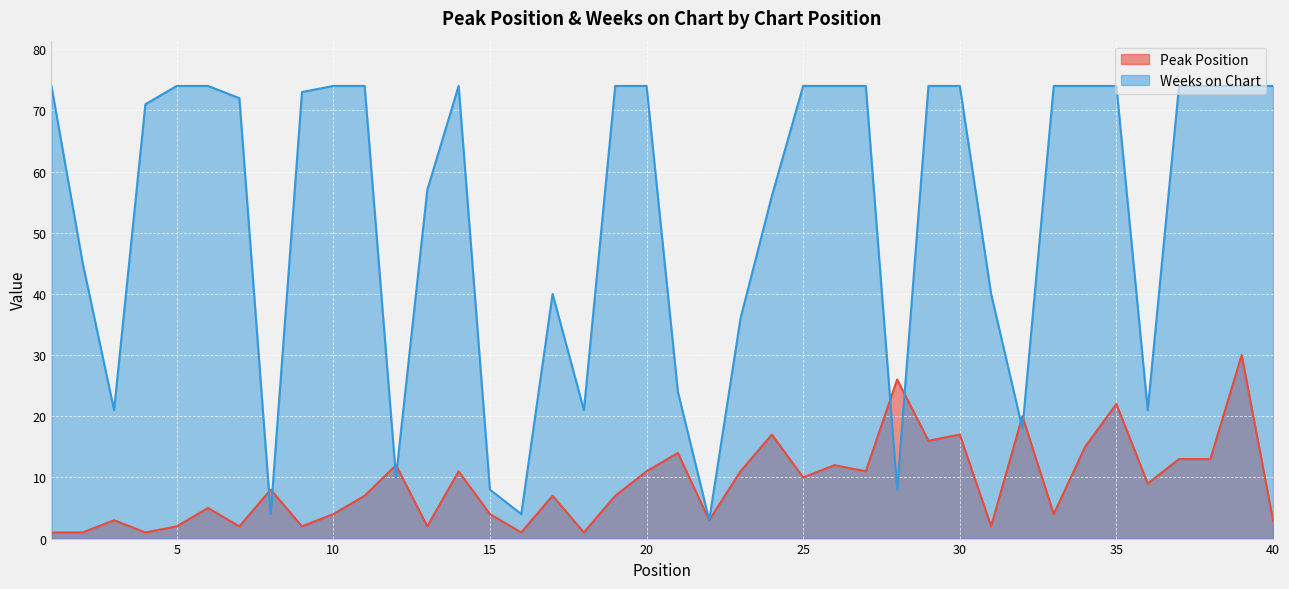

Which series ends up on top after the final intersection of Weeks on Chart and Peak Position?

Weeks on Chart